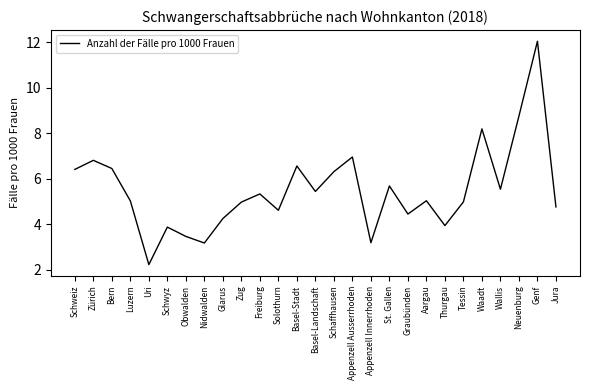

The chart shows a value of 5.0 at Zug. True or false?

True